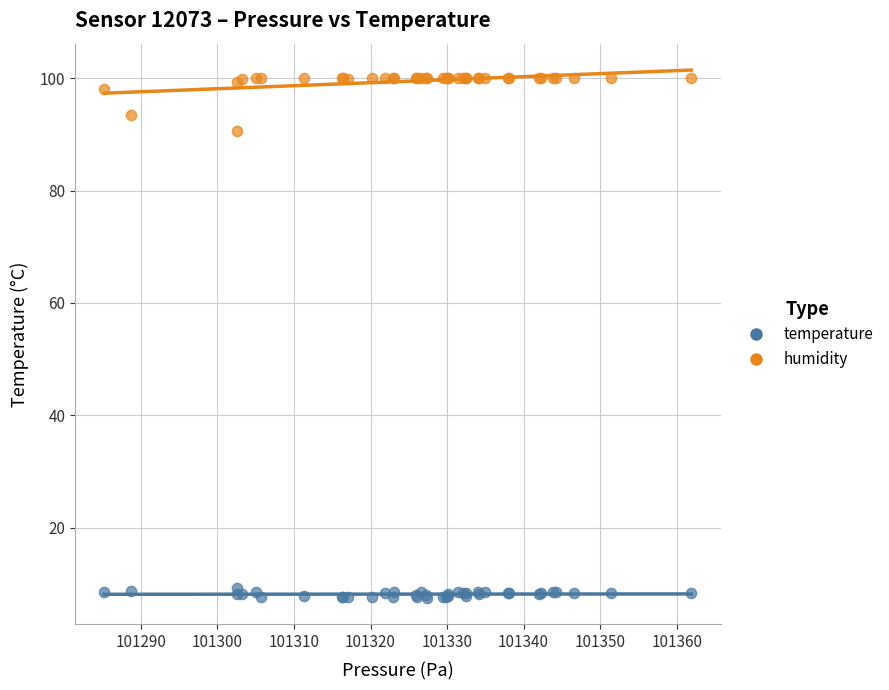

Across all series, what Y value is closest to 53?

90.6